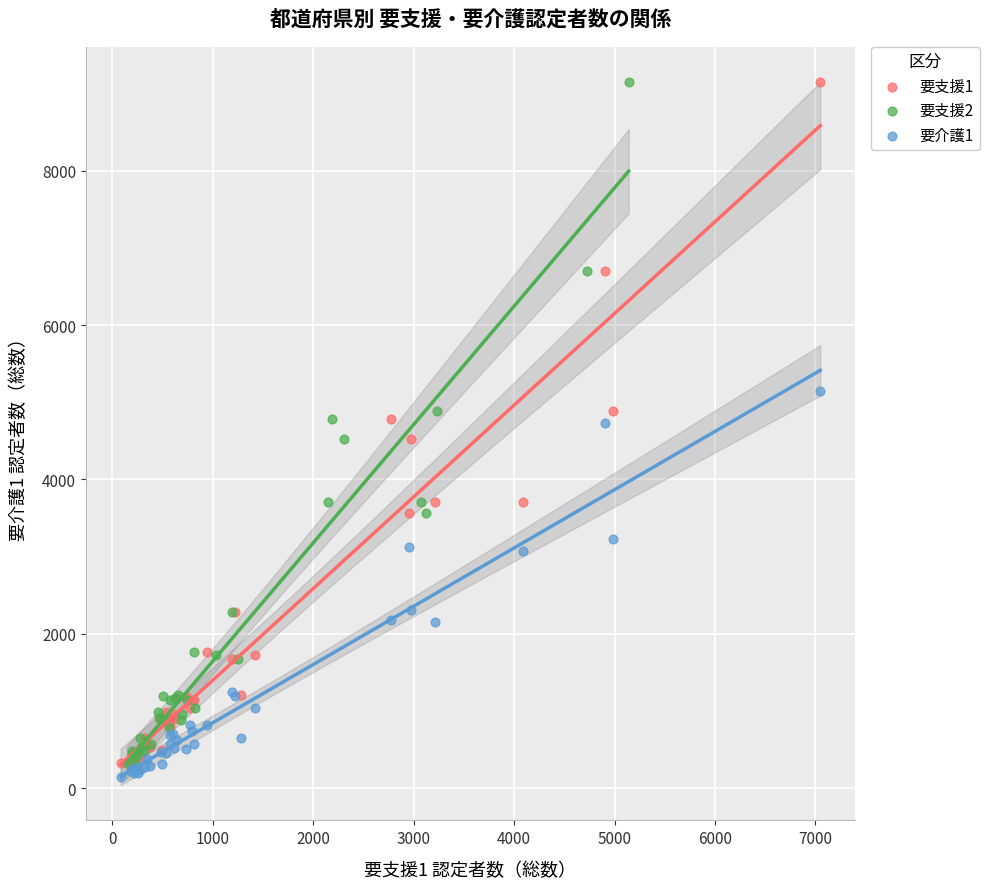

What are all the series names shown in the legend?

要支援1, 要支援2, 要介護1